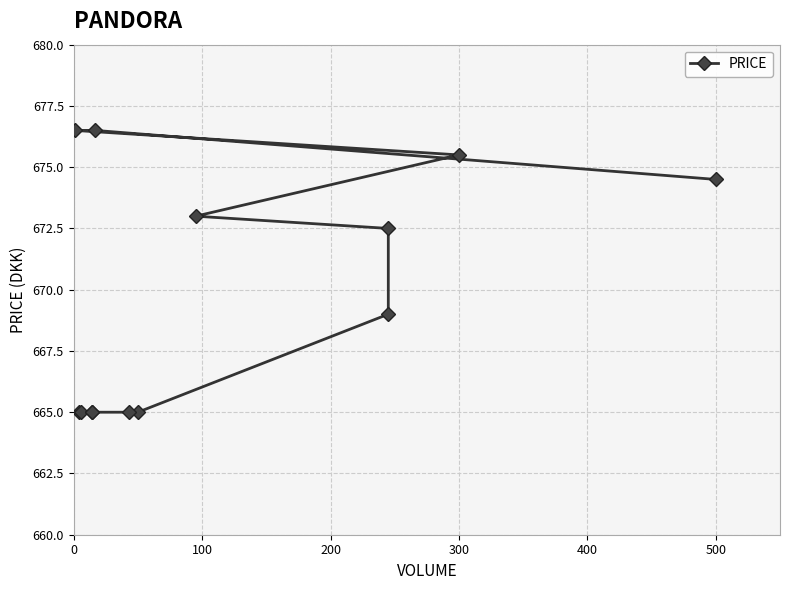

How many lines are shown in the chart?

1